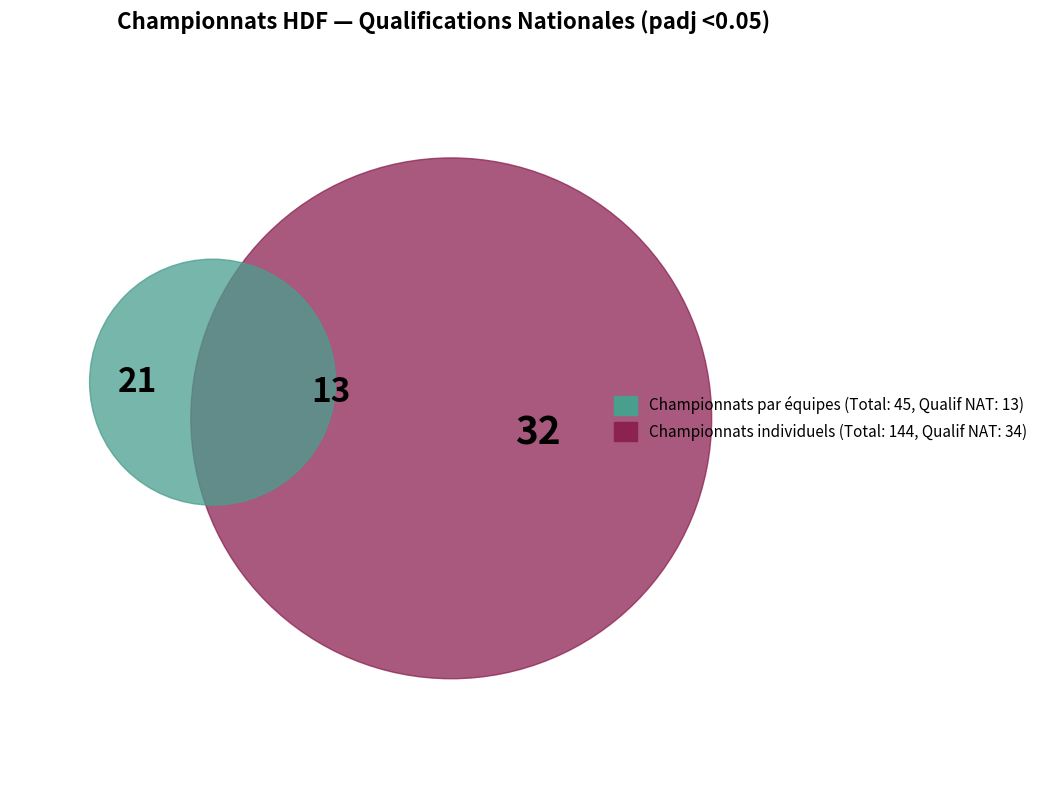

The ELITE BG slice represents 16% of the pie. True or false?

False